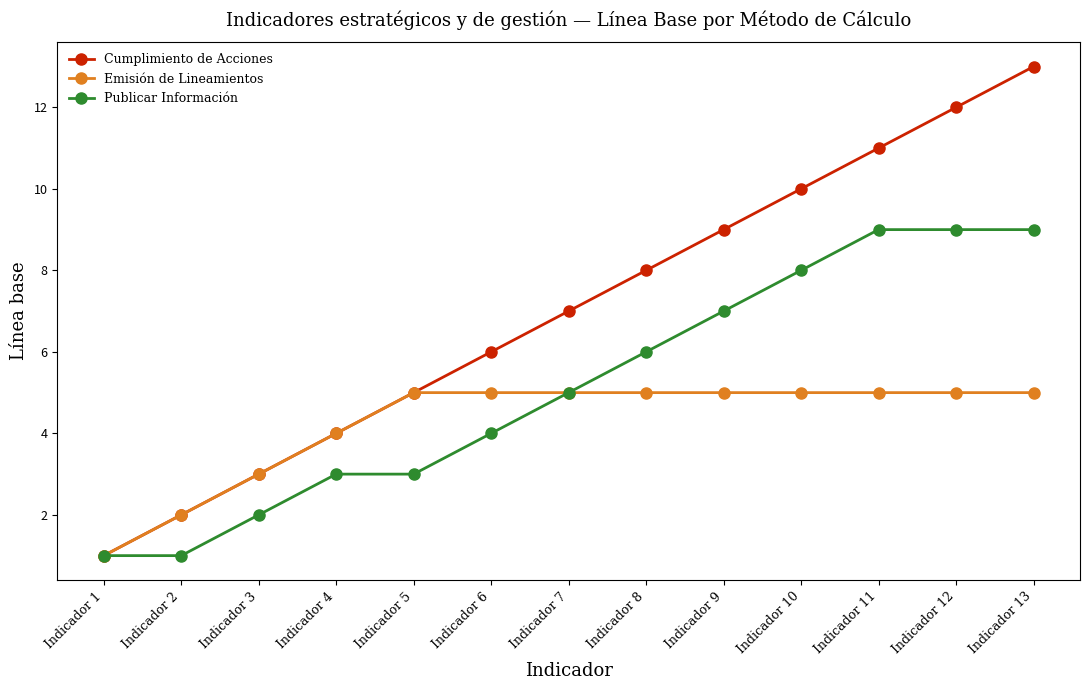

What is the value of the Emisión de Lineamientos point at the 6th from the left?

5